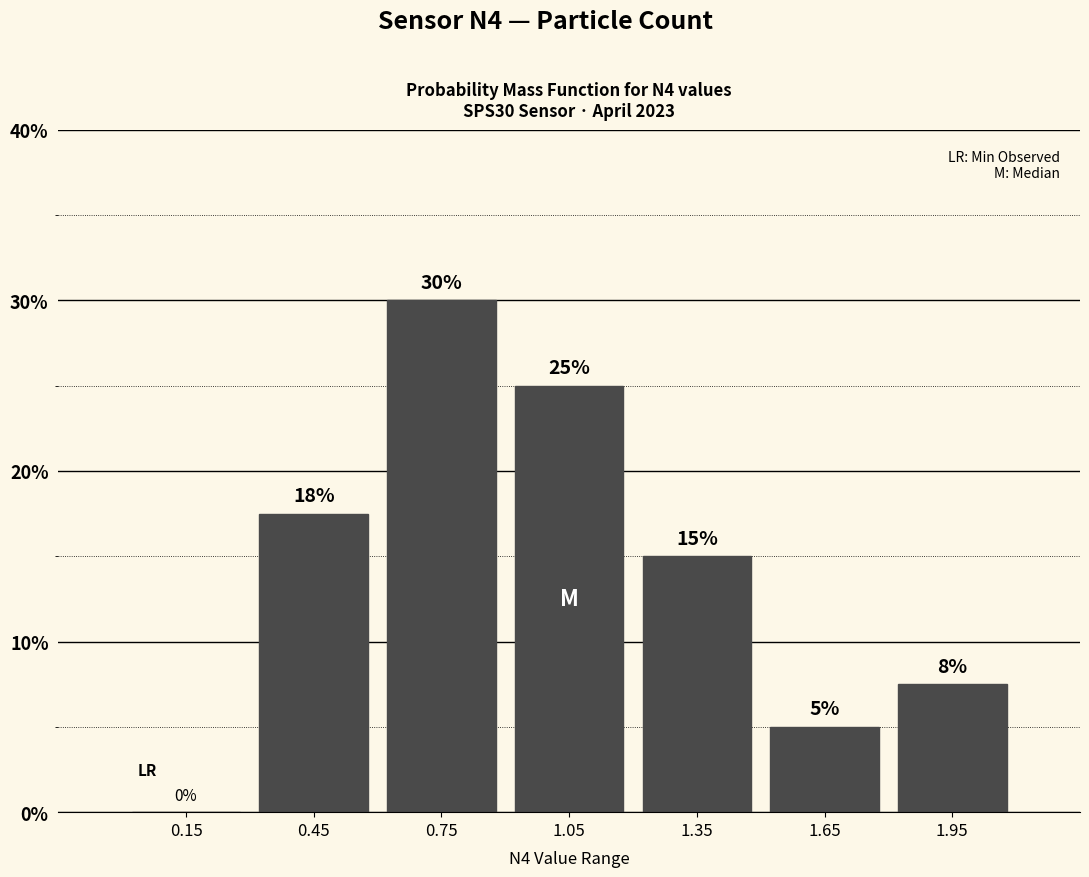

Over which range of the x-axis is the bar tallest?

0.6 to 0.9